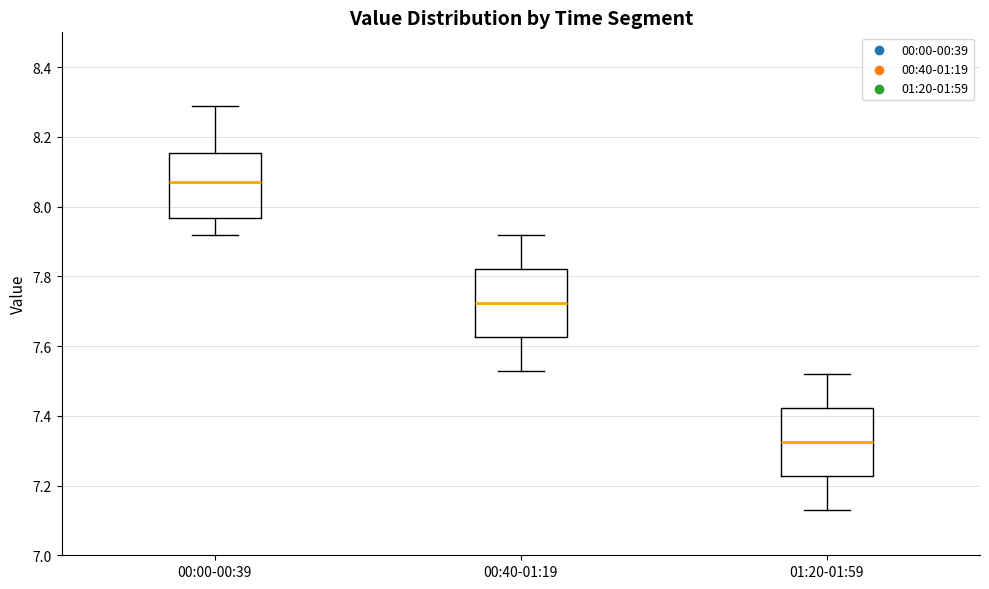

Which box has the highest median line?

00:00-00:39